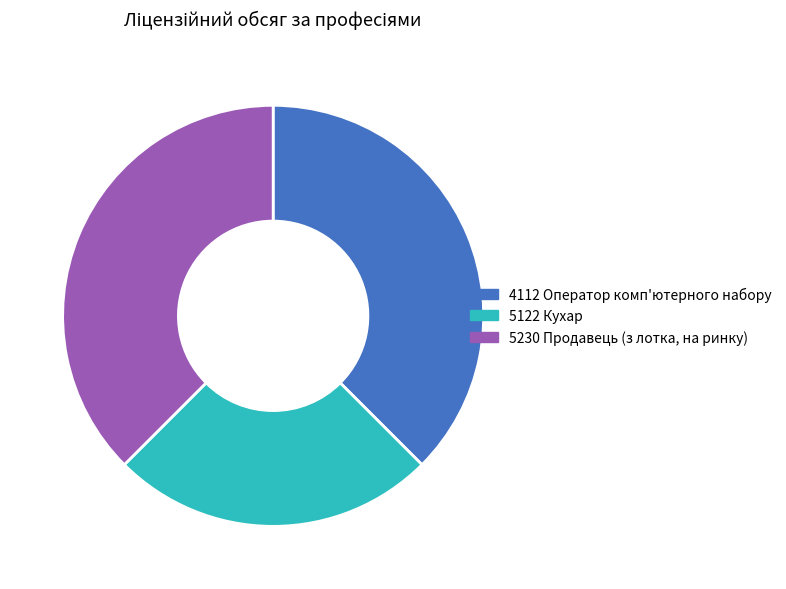

What is the smallest slice in the pie chart?

5122 Кухар